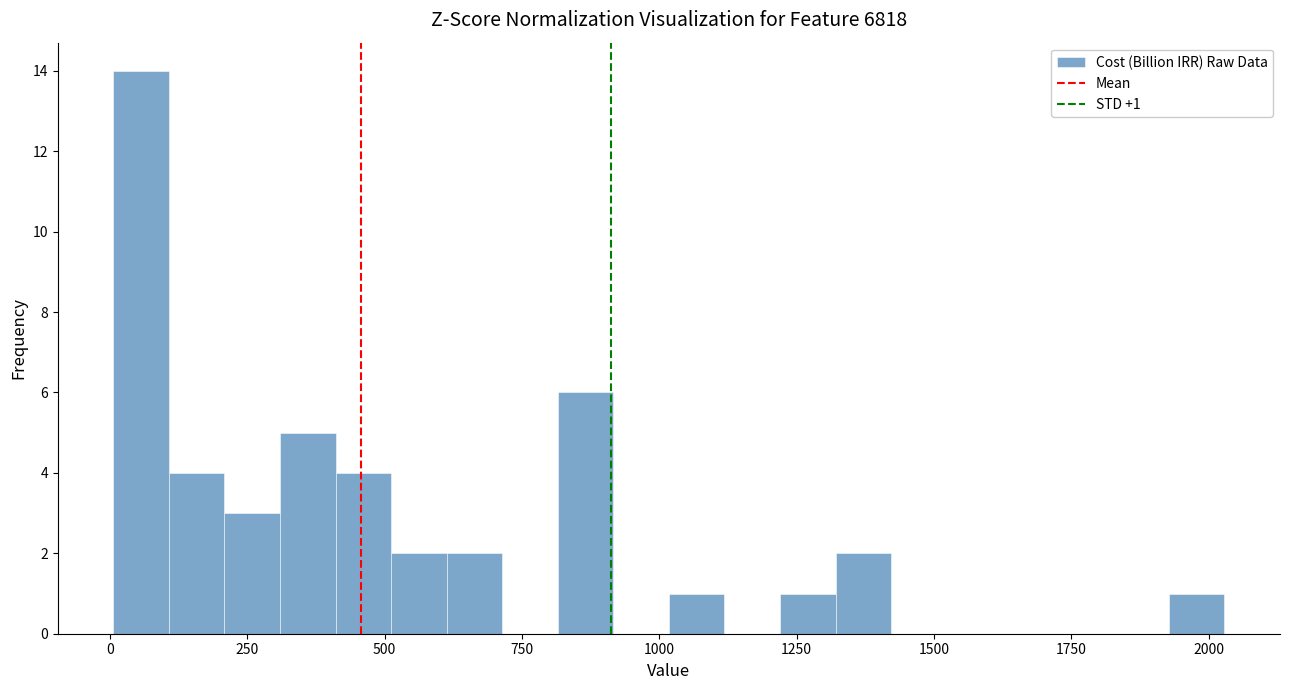

Around what value on the x-axis is the tallest bar? Give the approximate position of its centre, as read against the axis.

50